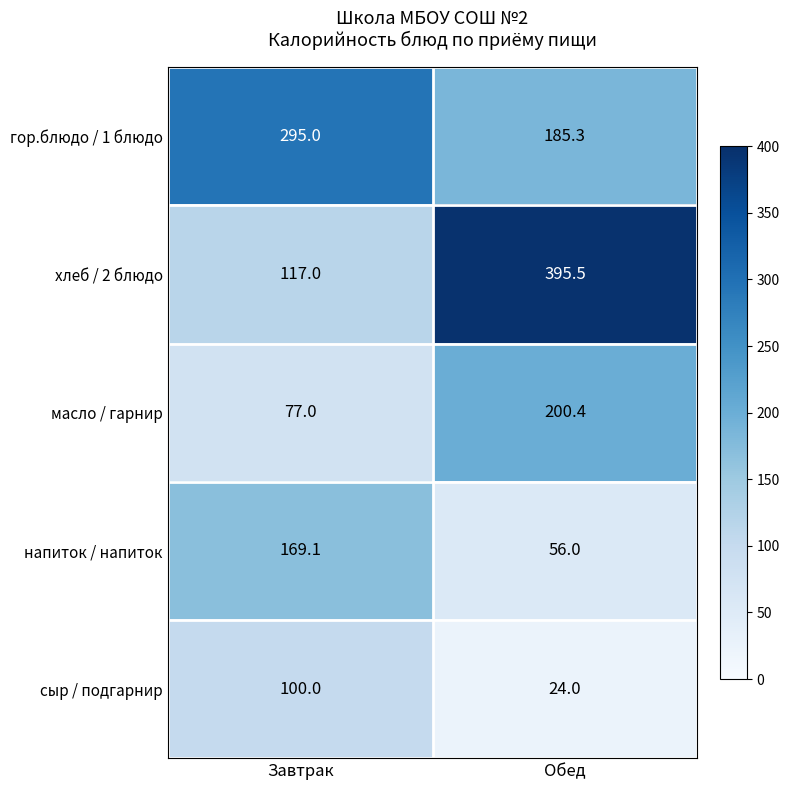

Where does the масло / гарнир series first go above 200?

Обед